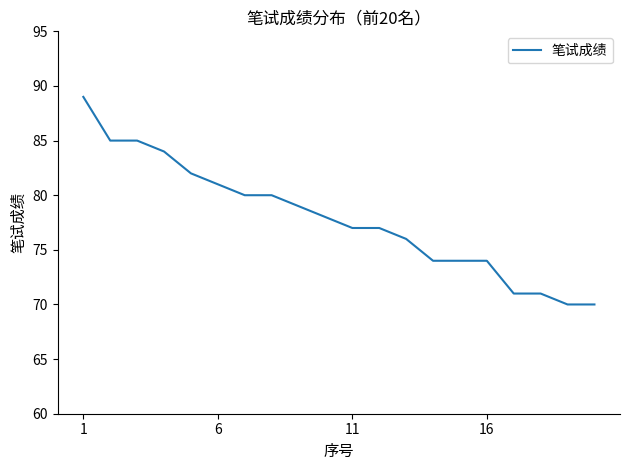

What is the greatest value displayed?

89